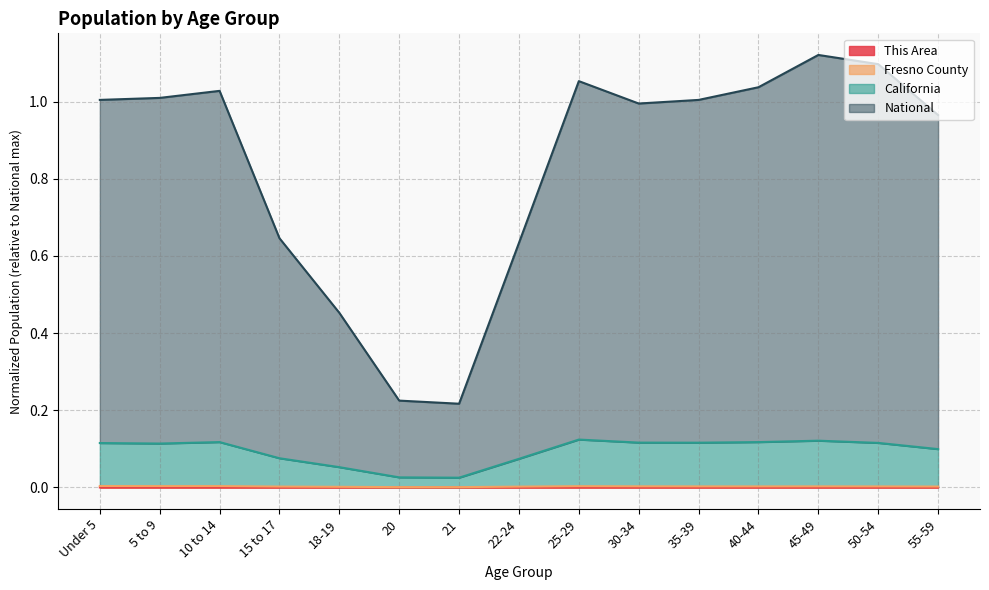

At which category is the sum across all series the highest?

45-49